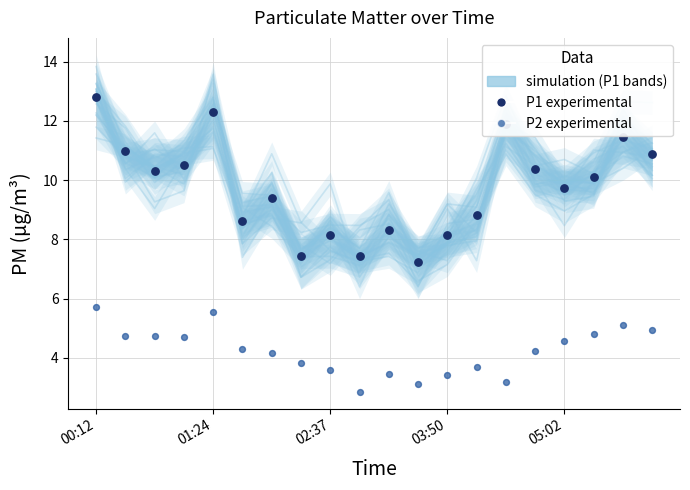

Which series has the largest total across all categories?

P1 (experimental)